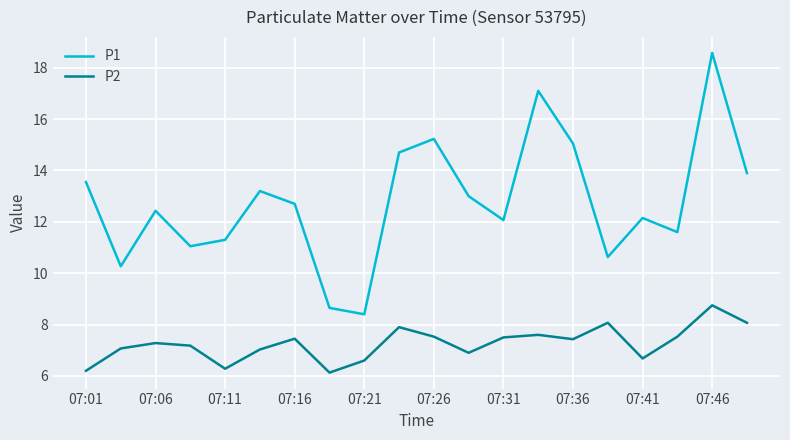

Does the chart have visible grid lines?

Yes